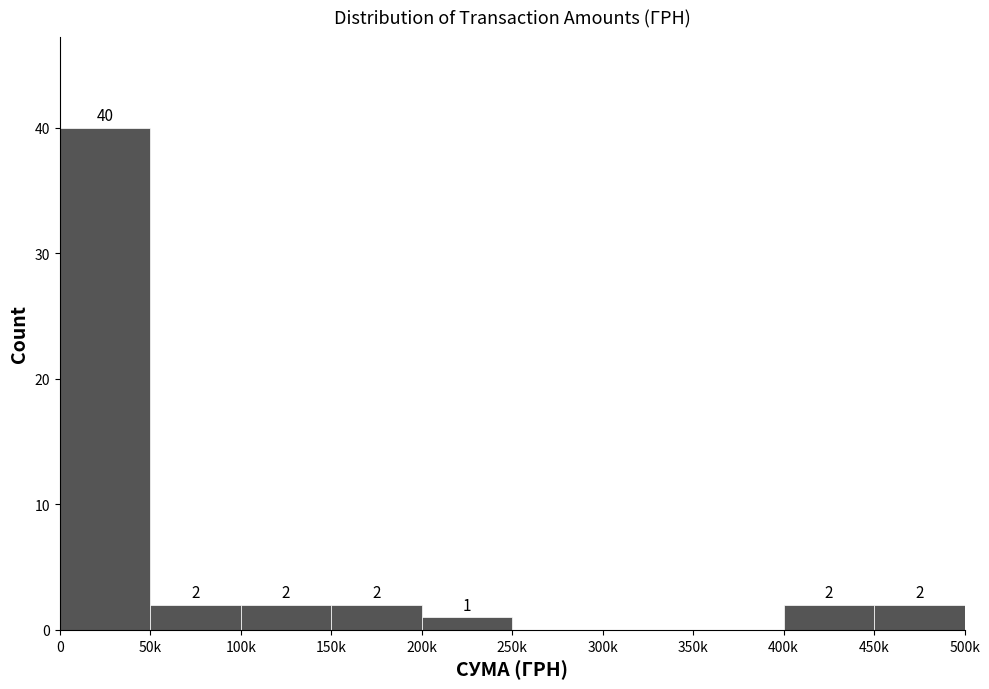

Reading left to right, what are all the values shown in this chart?

0=40	50k=2	100k=2	150k=2	200k=1	250k=0	300k=0	350k=0	400k=2	450k=2